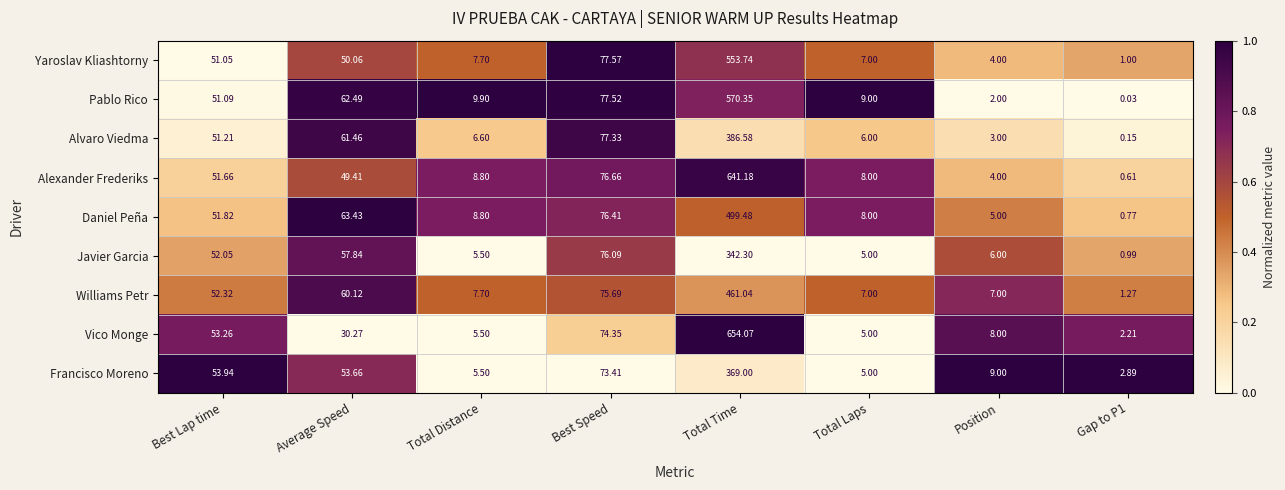

How many categories are shown in the chart?

8